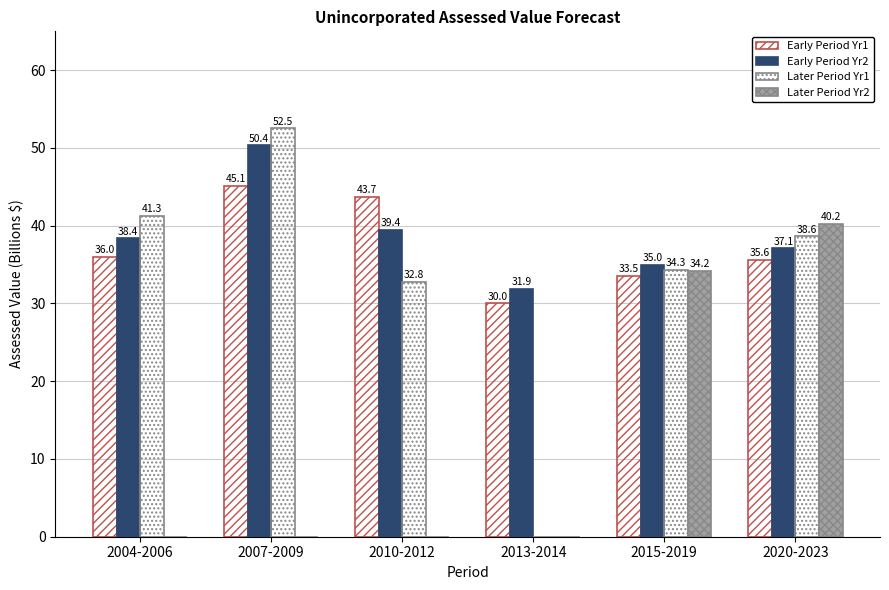

Are the bars grouped side by side (vs. stacked)?

Yes